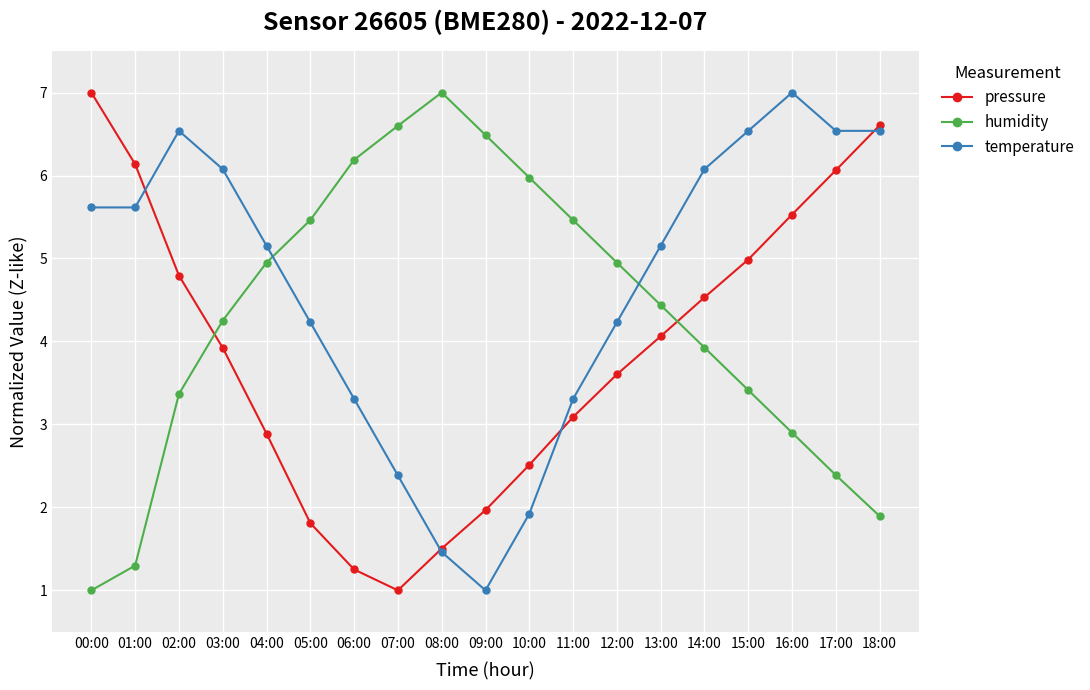

At how many categories does at least one series exceed 5?

18